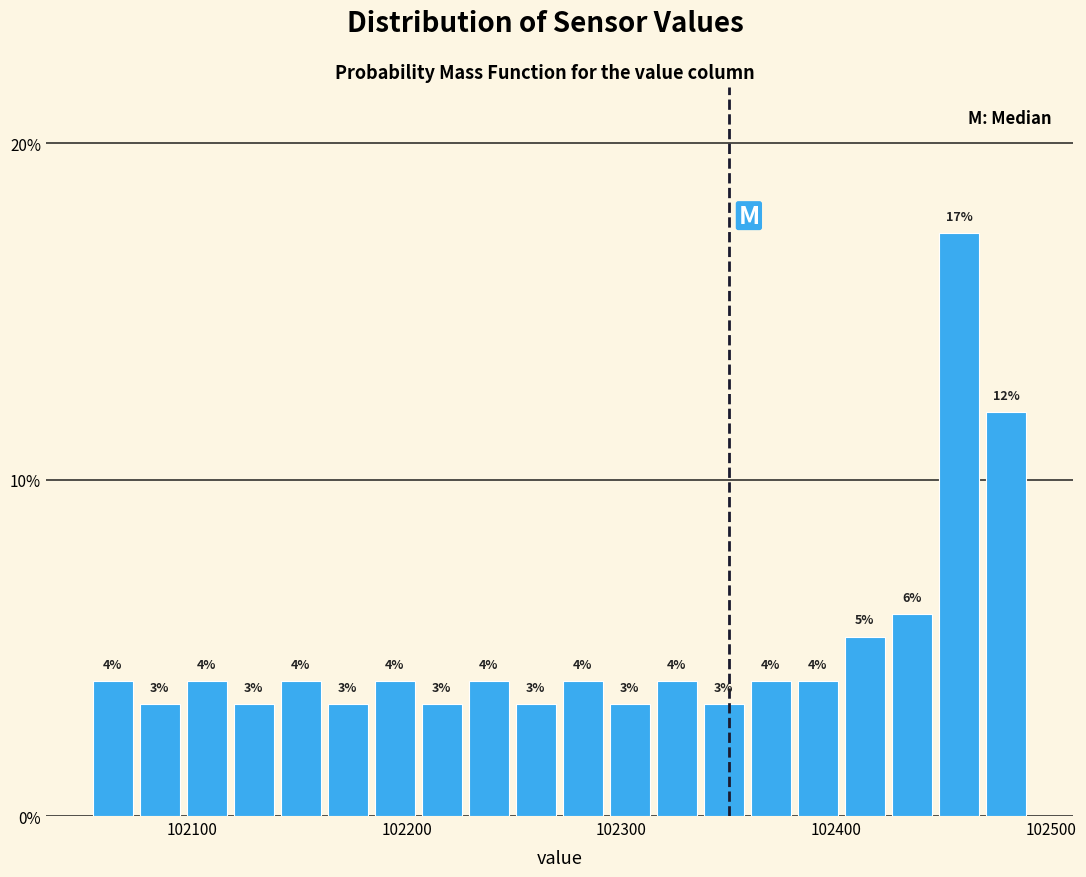

Read against the x-axis, roughly where is the centre of the tallest bar?

102460